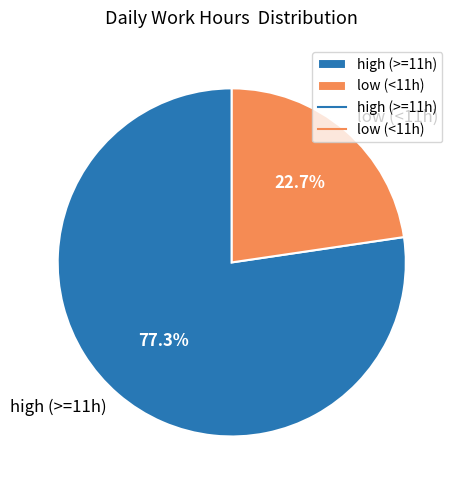

Which category accounts for the majority?

high (>=11h)